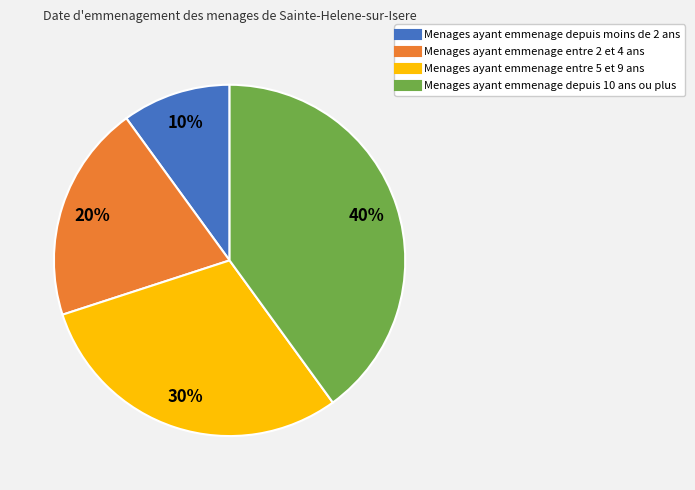

To the nearest percent, what is the difference between the largest and smallest slice percentages?

30%